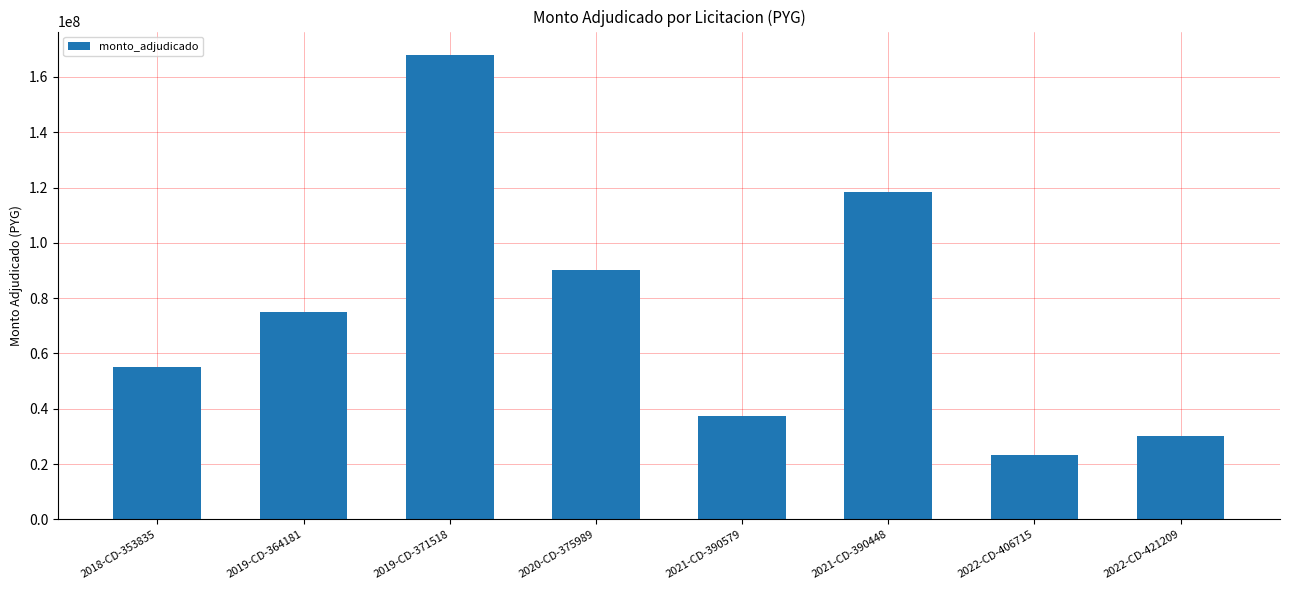

The value at 2018-CD-353835 is 55249000. True or false?

True